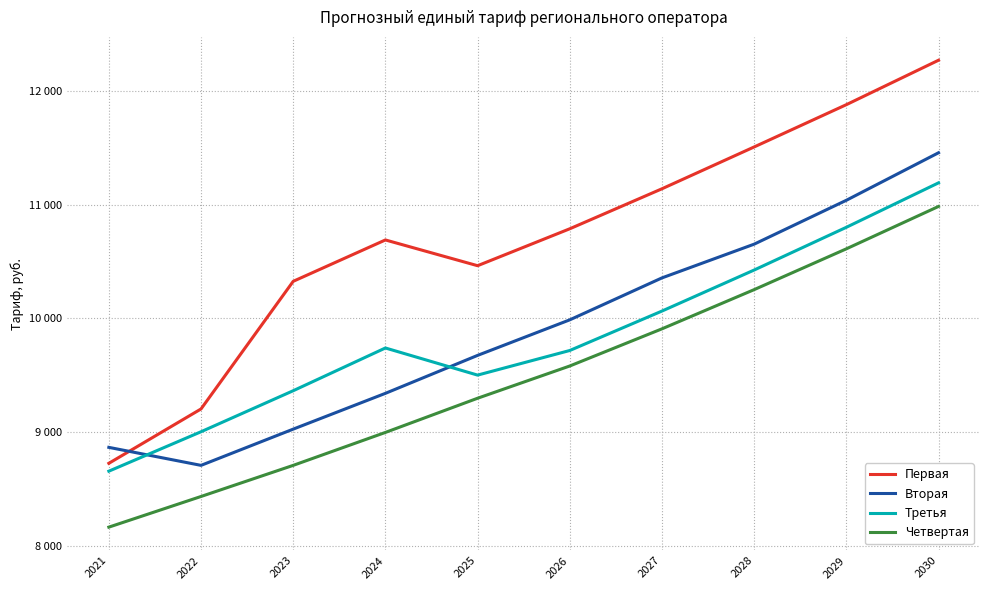

True or false: Первая and Четвертая intersect in this chart.

False